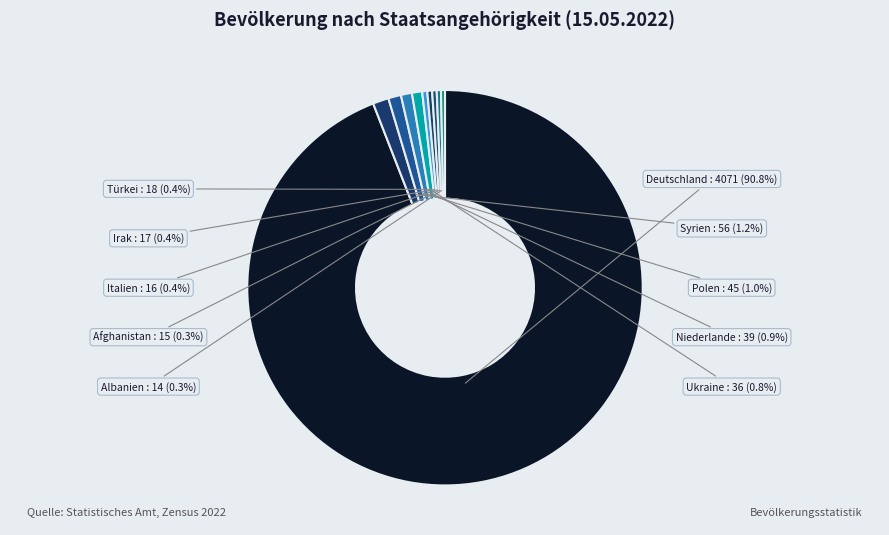

Is the sum of Polen and Afghanistan greater than half?

No